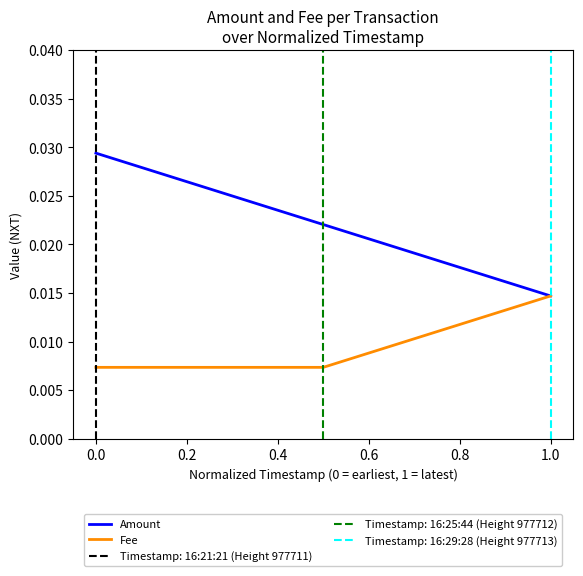

The Amount series shows 0.1 at 0.0. True or false?

False